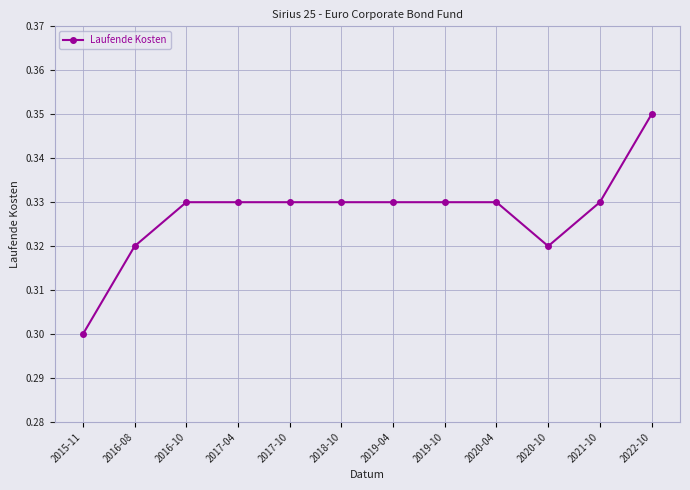

What is the label of the 6th point from the left?

2018-10